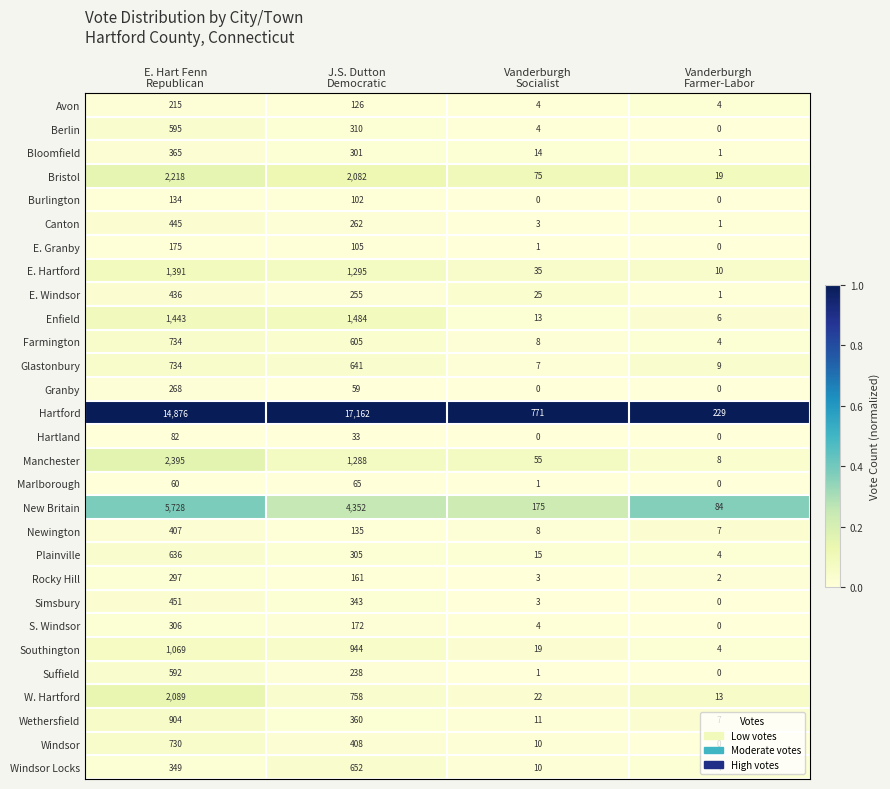

Which series has the largest range (max minus min)?

Hartford